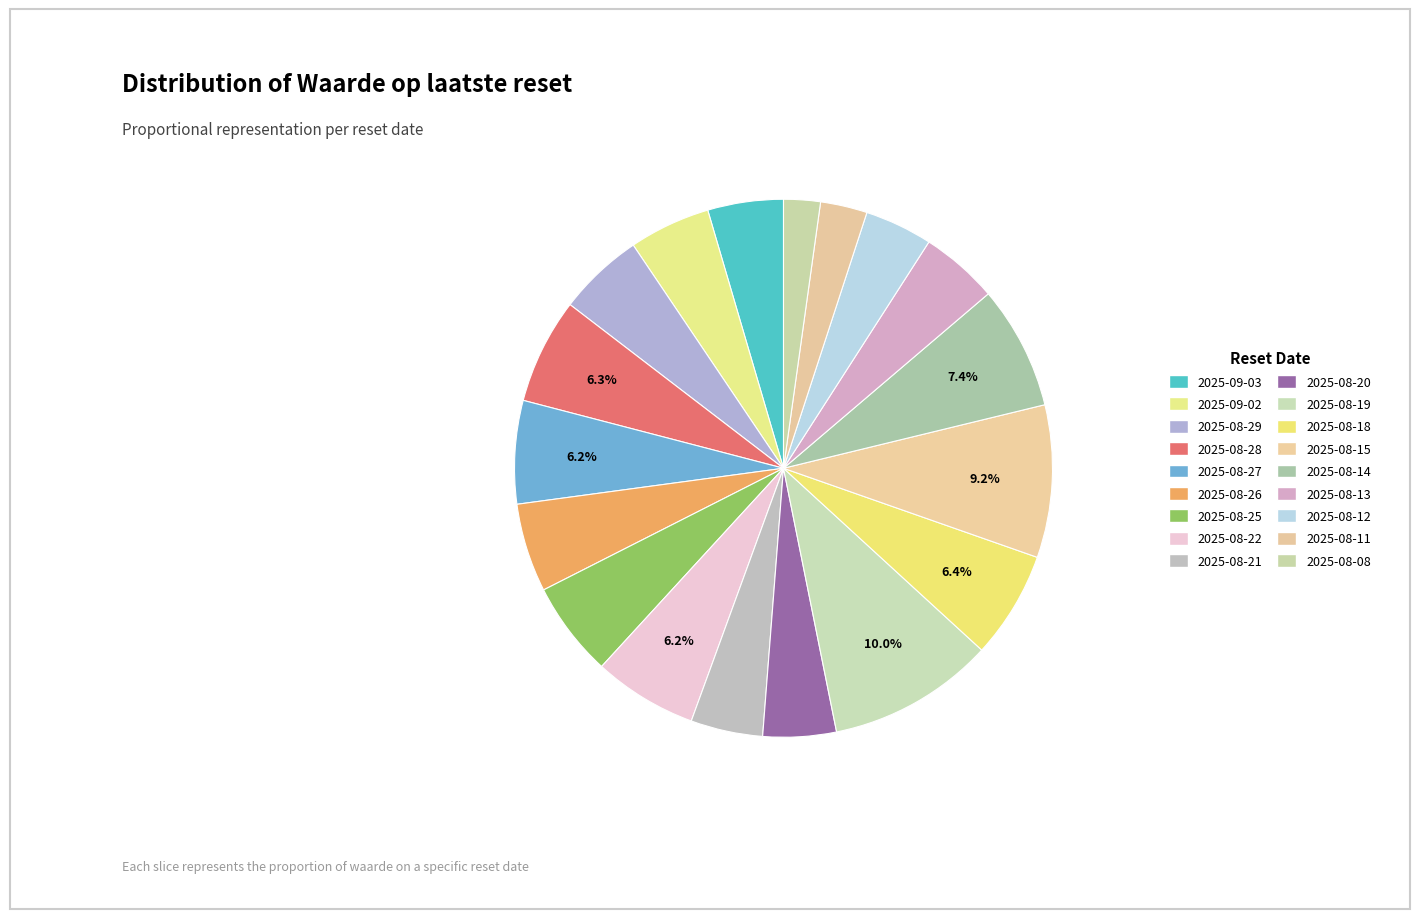

How many segments does this pie chart have?

18